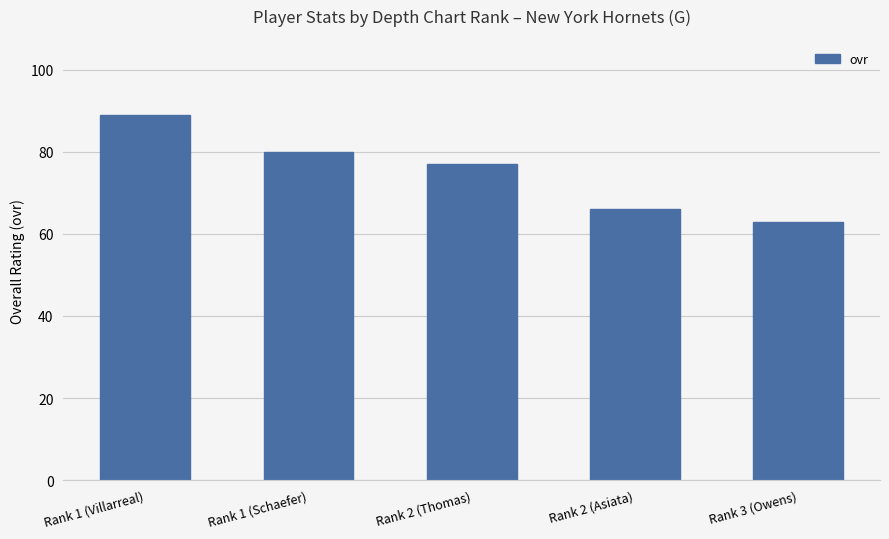

What is the change in value from Rank 2 (Asiata) to Rank 3 (Owens)?

-3